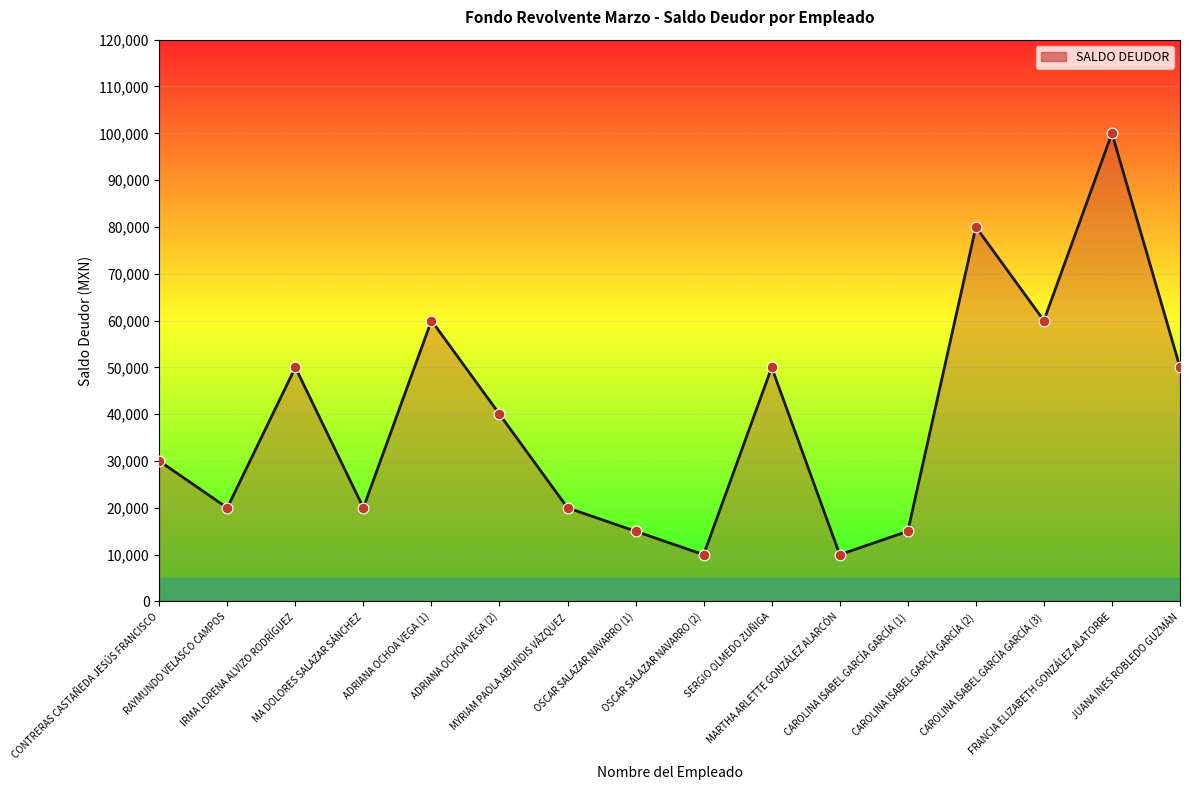

What is the change in value from OSCAR SALAZAR NAVARRO (2) to FRANCIA ELIZABETH GONZÁLEZ ALATORRE?

+90000